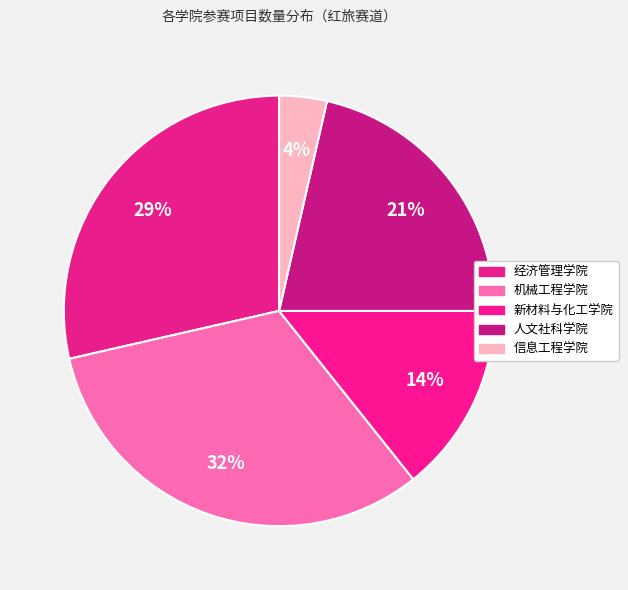

To the nearest percent, what is the average slice percentage?

20%